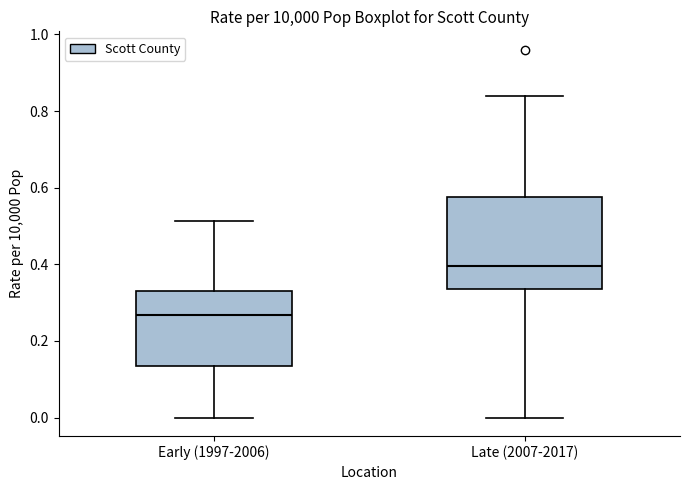

Reading left to right, read every box against the y-axis: the position of its median line, the range the box covers, and the ends of its whiskers. The values are not printed on the chart, so give them approximately, as read against the axis.

Early (1997-2006): median 0.26, box 0.14 to 0.32, whiskers 0.00 to 0.52
Late (2007-2017): median 0.40, box 0.34 to 0.58, whiskers 0.00 to 0.84